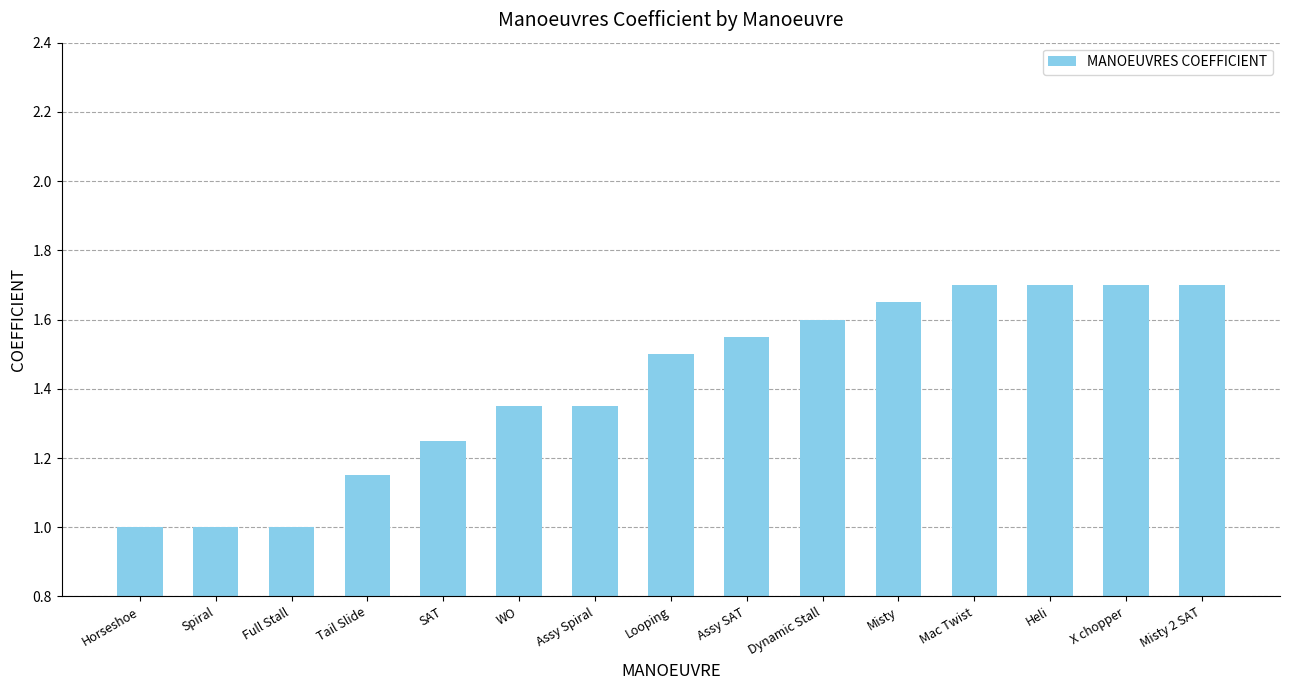

Approximately how many times larger is the value at Misty 2 SAT compared to WO?

1.3